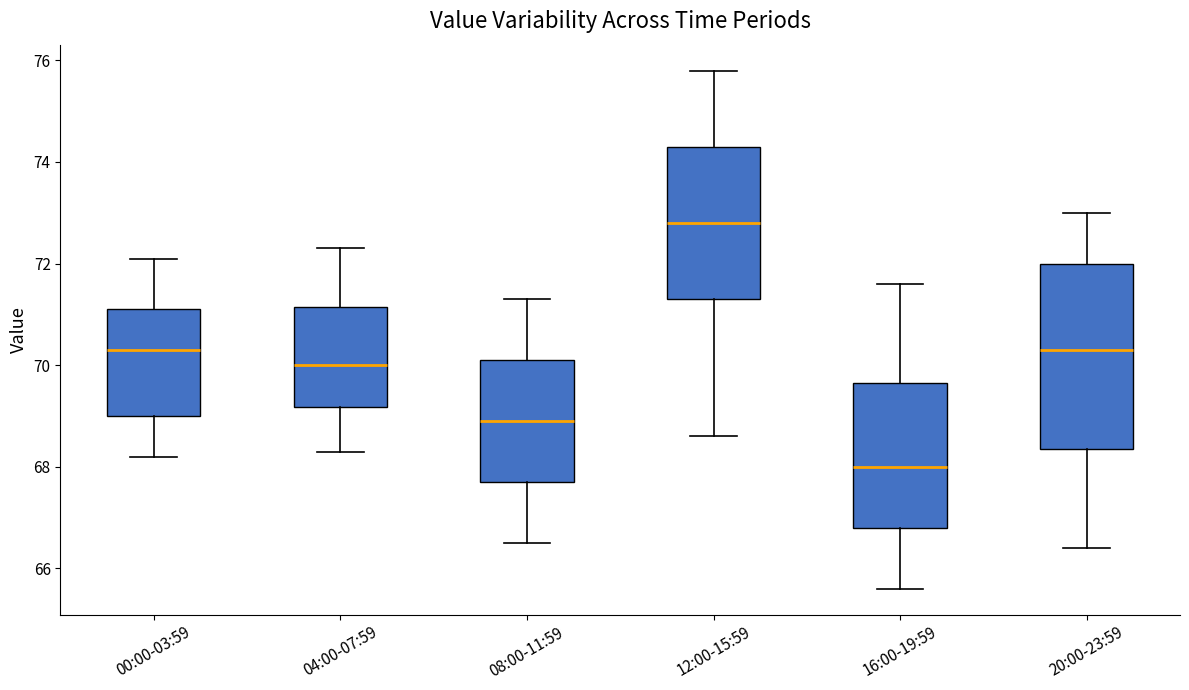

Which box is the tallest, from its lower edge to its upper edge?

20:00-23:59